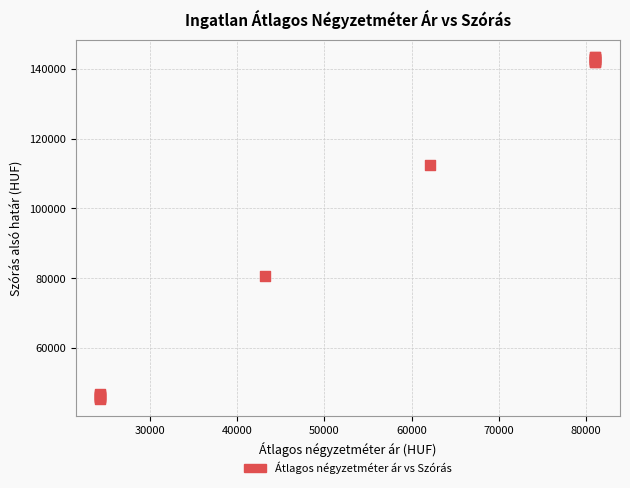

What Y value in the scatter plot is closest to 94470?

80670